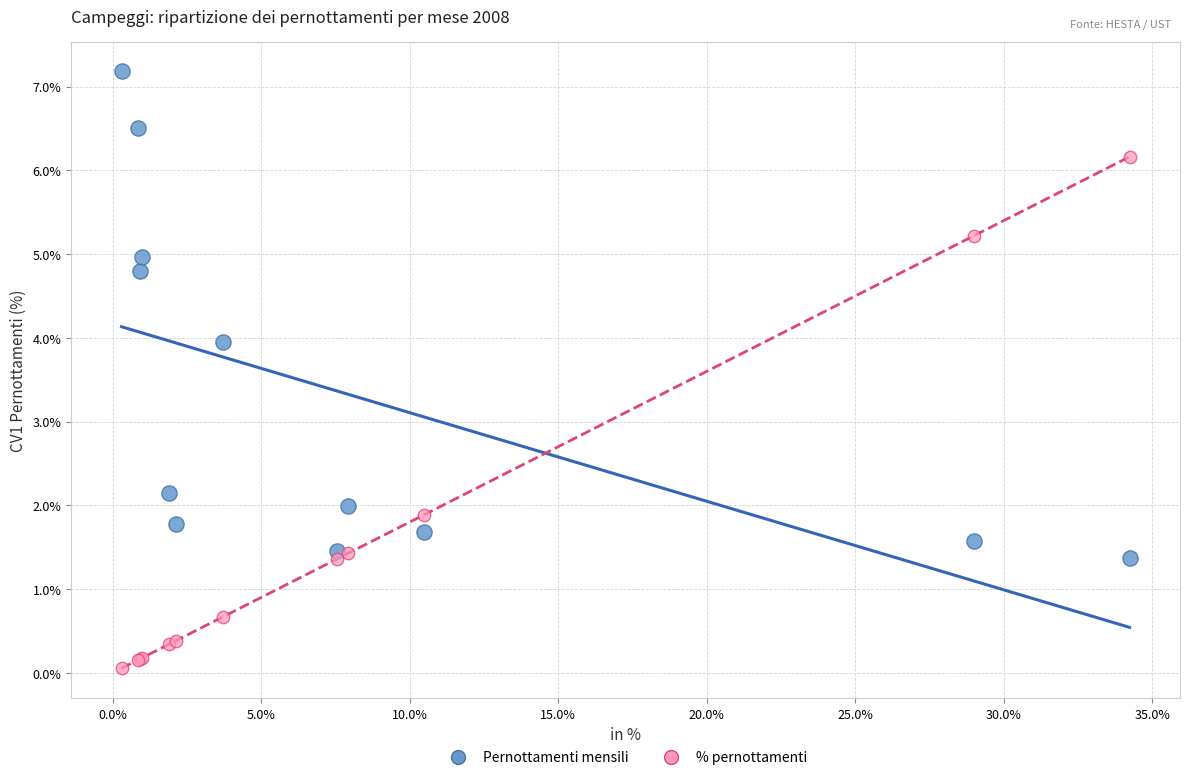

In the % pernottamenti series, what Y value is closest to 3?

1.9